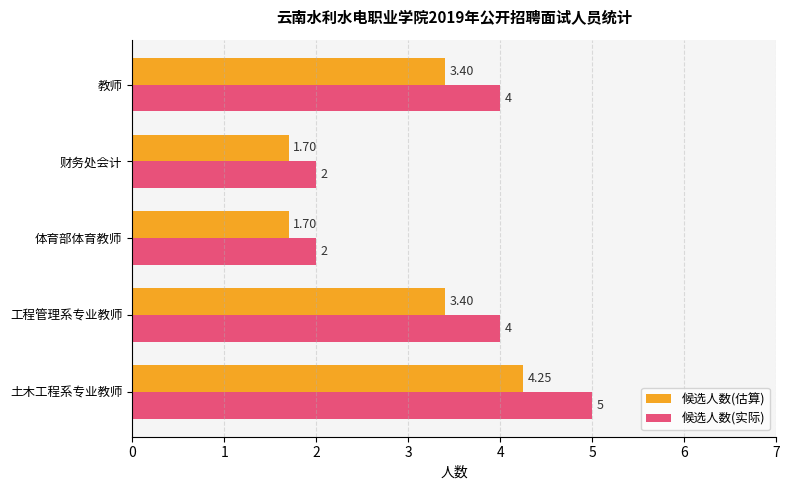

List the series in order of their overall mean, lowest first.

候选人数(估算), 候选人数(实际)